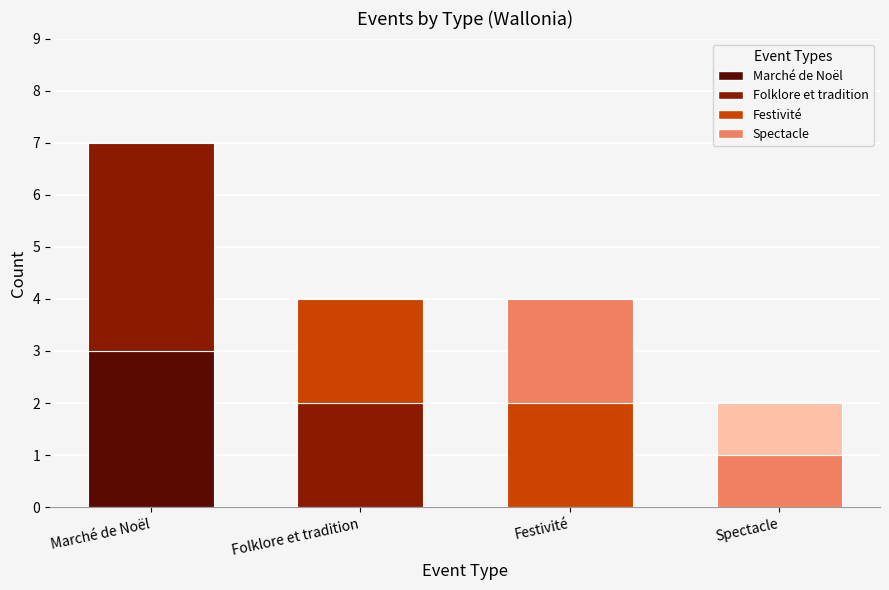

Count the number of categories in the chart.

4